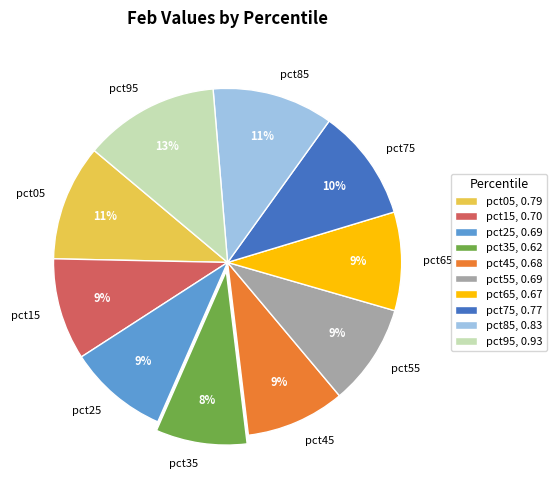

To the nearest percent, what is the difference between the pct75 and pct35 slice percentages?

2%